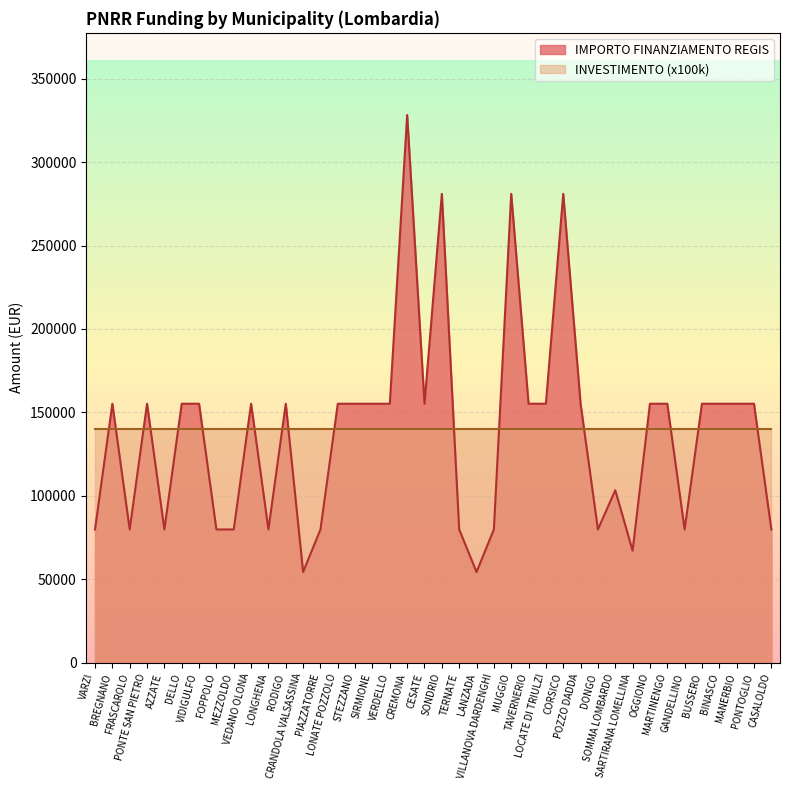

List the labels in order of value, smallest first.

CRANDOLA VALSASSINA, LANZADA, SARTIRANA LOMELLINA, VARZI, FRASCAROLO, AZZATE, FOPPOLO, MEZZOLDO, LONGHENA, PIAZZATORRE, TERNATE, VILLANOVA DARDENGHI, DONGO, GANDELLINO, CASALOLDO, SOMMA LOMBARDO, BREGNANO, PONTE SAN PIETRO, DELLO, VIDIGULFO, VEDANO OLONA, RODIGO, LONATE POZZOLO, STEZZANO, SIRMIONE, VERDELLO, CESATE, TAVERNERIO, LOCATE DI TRIULZI, POZZO DADDA, OGGIONO, MARTINENGO, BUSSERO, BINASCO, MANERBIO, PONTOGLIO, SONDRIO, MUGGIO, CORSICO, CREMONA